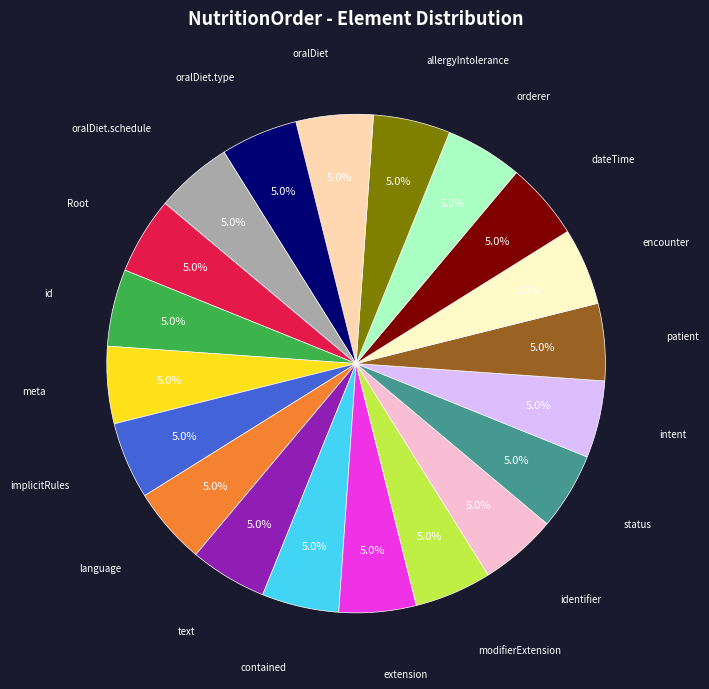

Is there a majority slice in this chart?

No